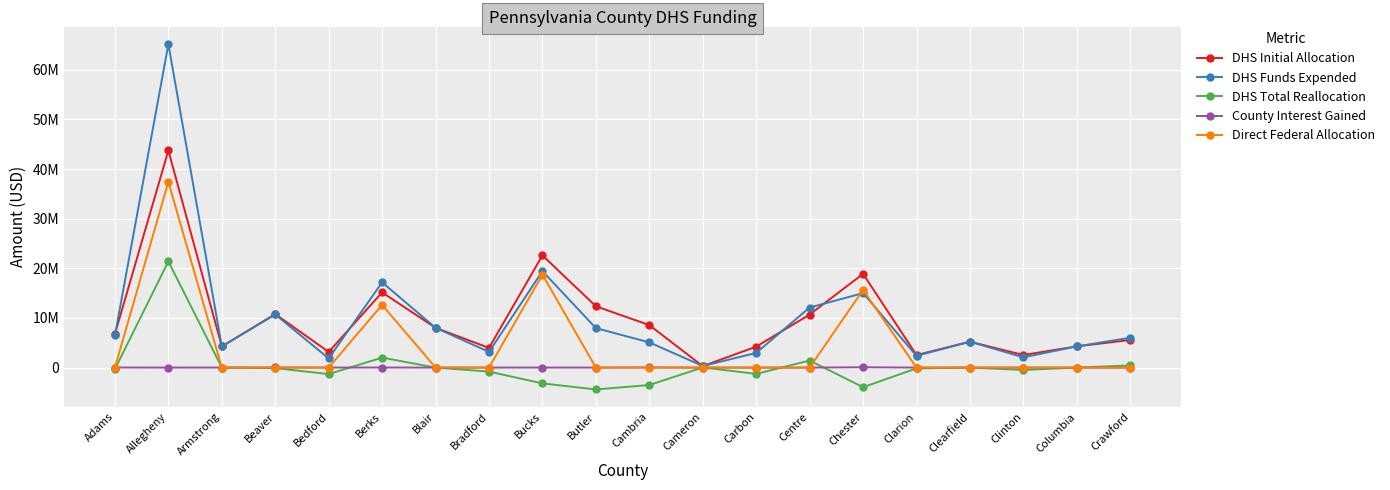

True or false: DHS Initial Allocation and County Interest Gained intersect in this chart.

False